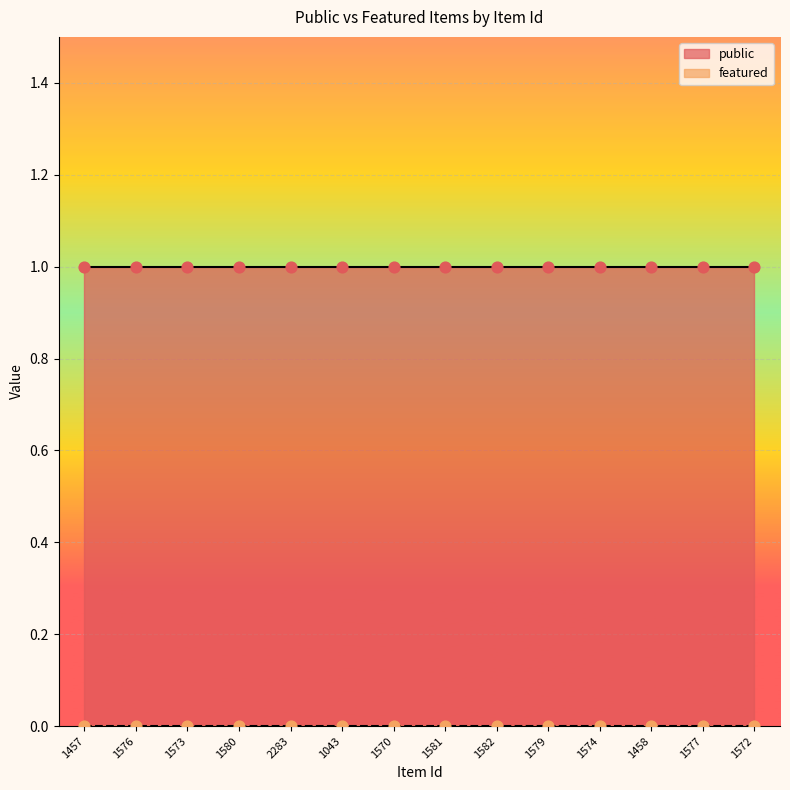

Which series has the largest total across all categories?

public